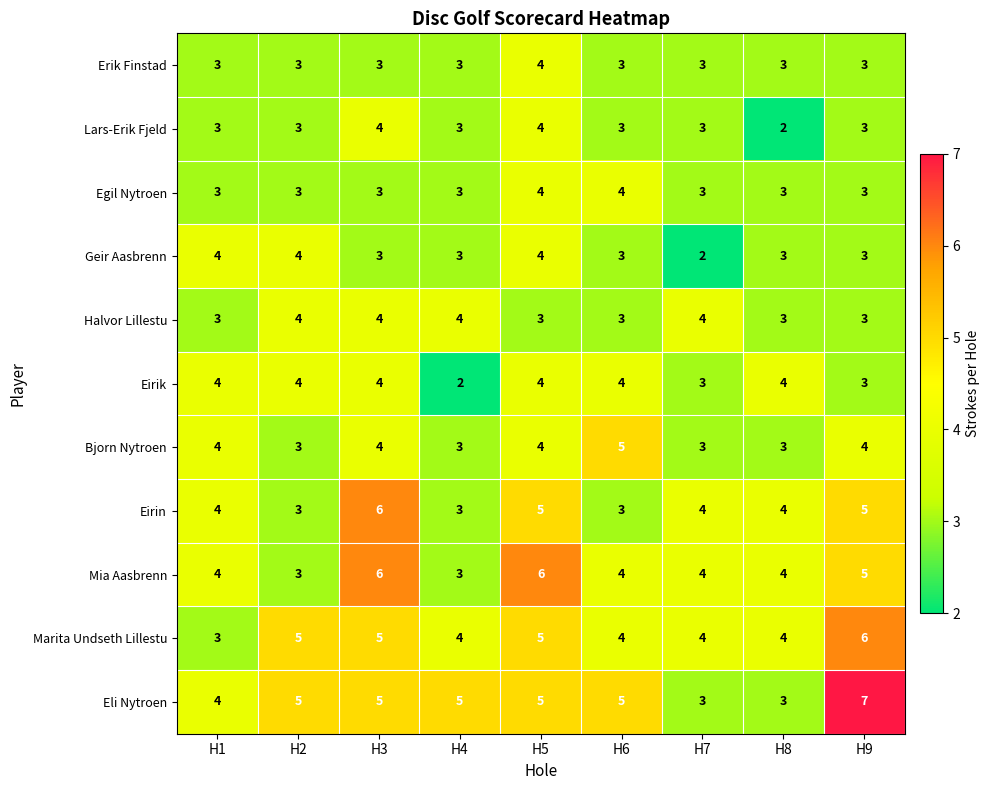

What is the maximum value shown in the chart?

7